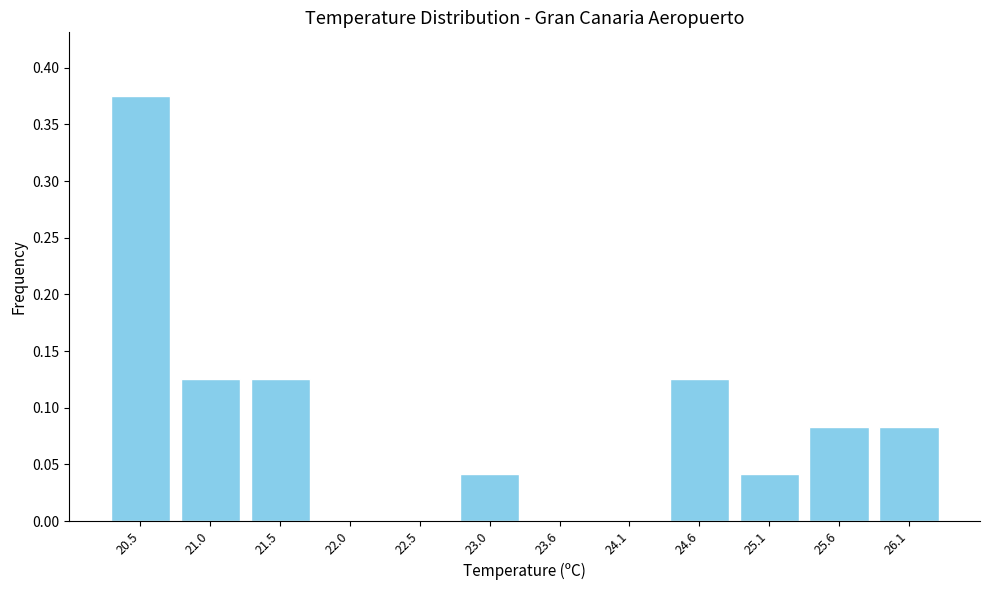

What is the sum of all values?

1.0